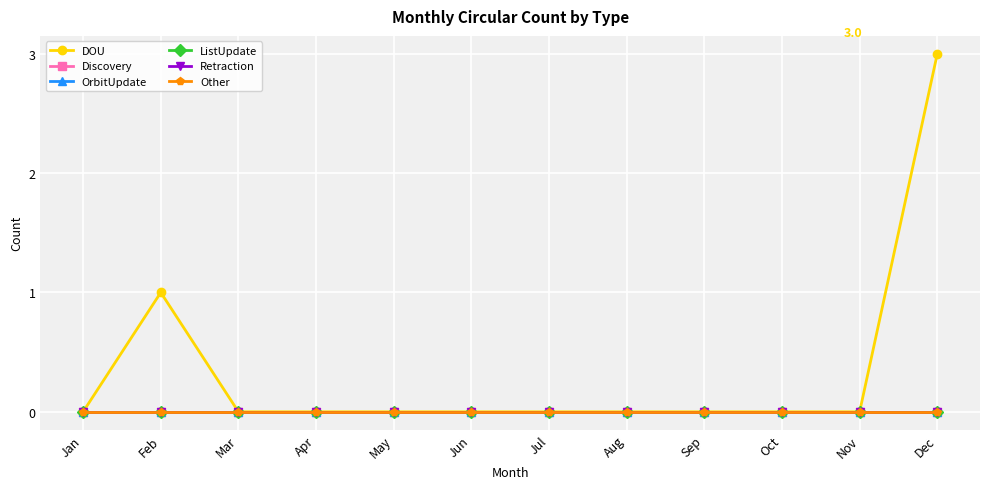

True or false: OrbitUpdate and Other intersect in this chart.

False